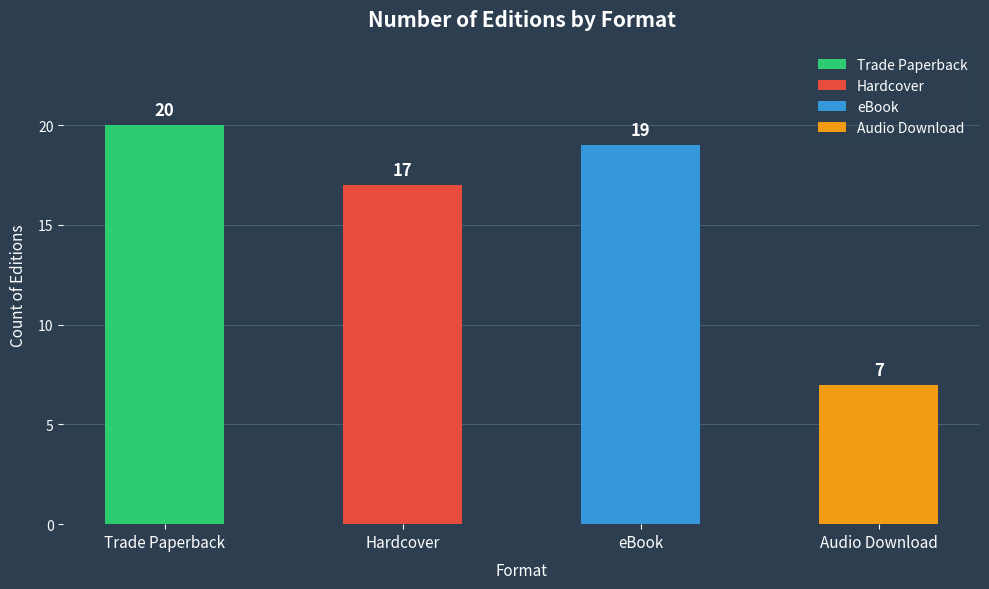

Rank the categories by value from highest to lowest.

Trade Paperback, eBook, Hardcover, Audio Download